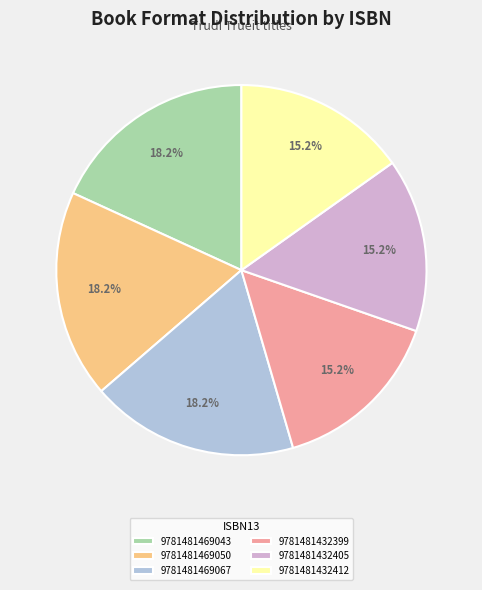

Does 9781481469043 represent more than half of the total?

No